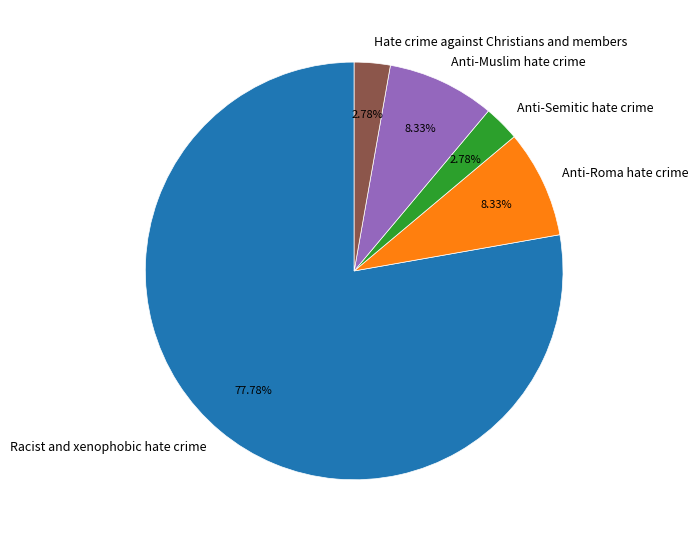

Between Anti-Muslim hate crime and Anti-Semitic hate crime, which is larger?

Anti-Muslim hate crime